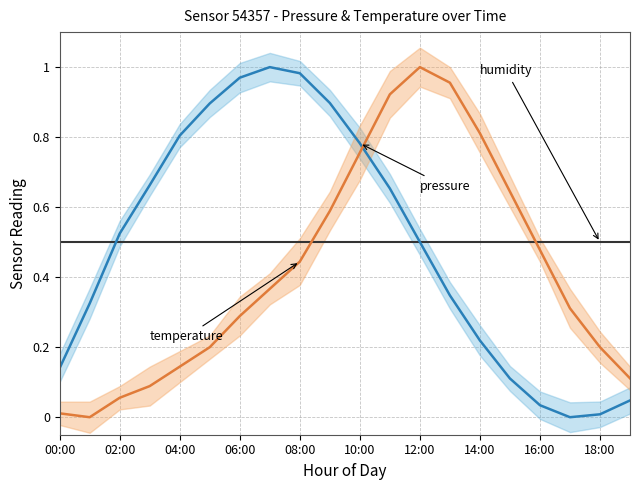

How many times do temperature and humidity cross each other?

2